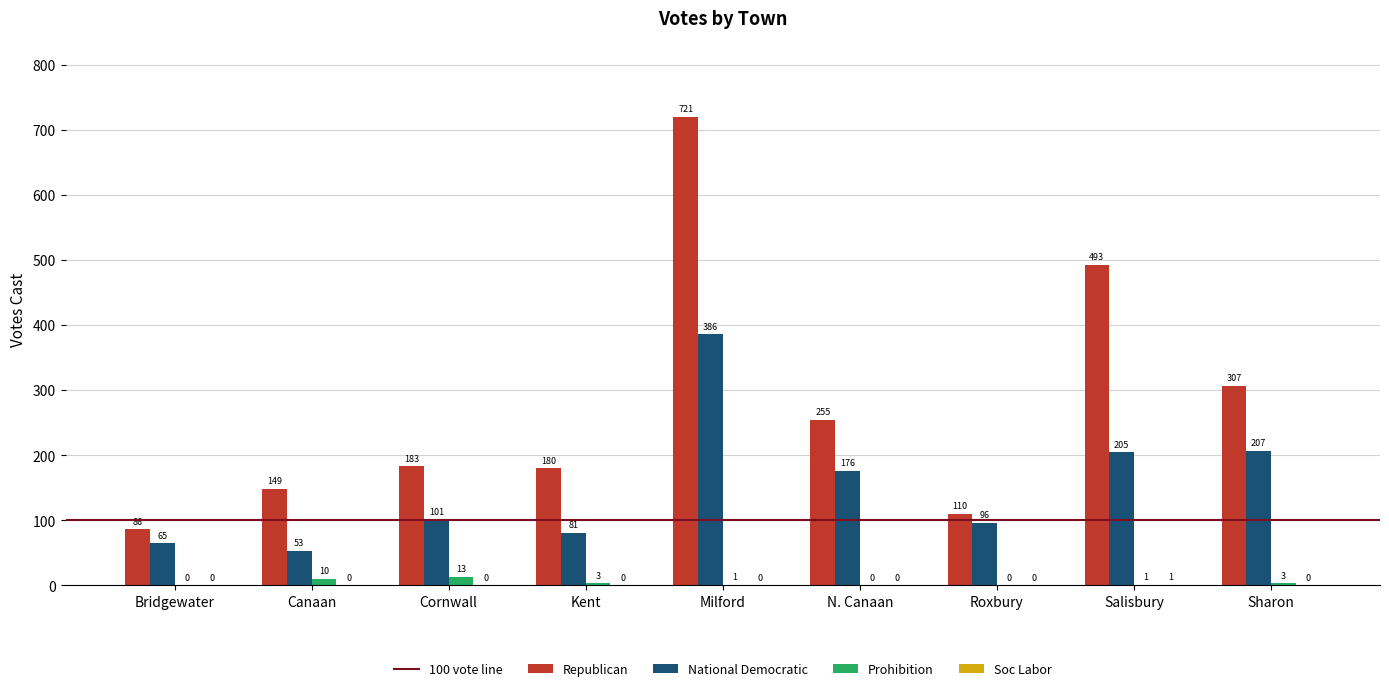

True or false: Republican has a value of 309 at Cornwall.

False